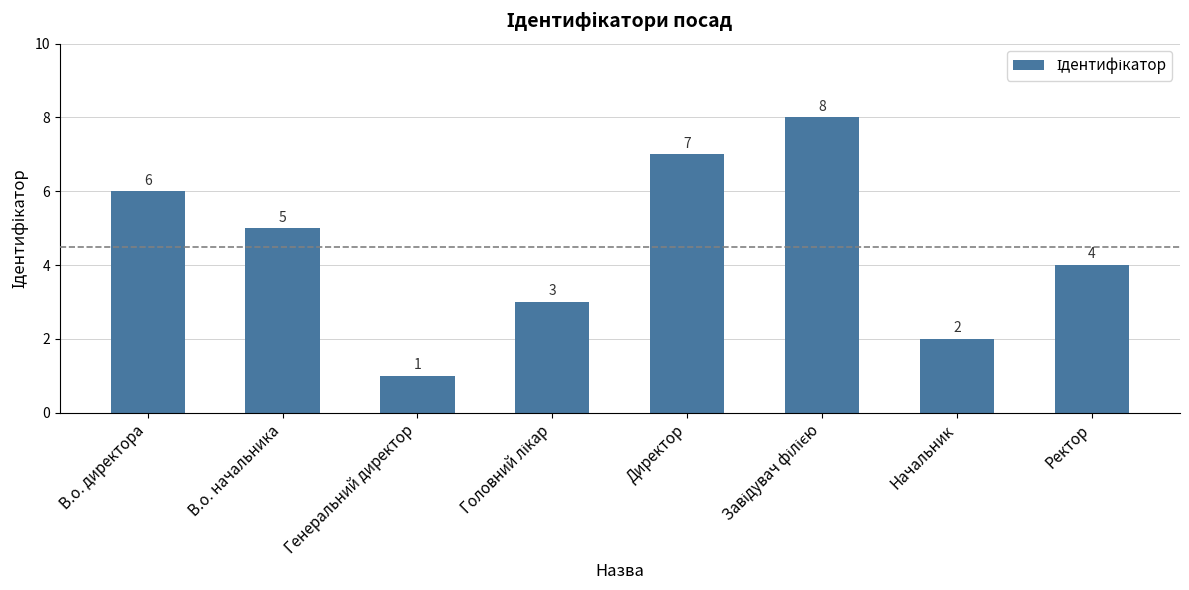

Does the chart contain any negative values?

No